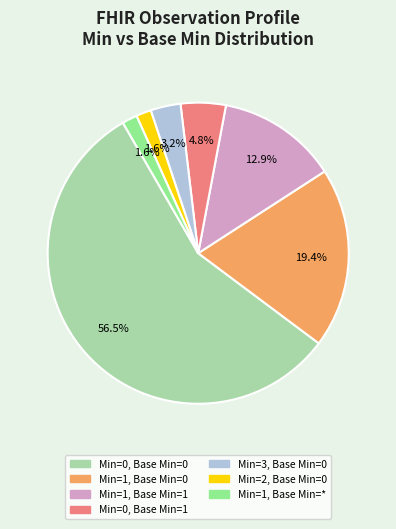

What is the majority slice?

Min=0, Base Min=0